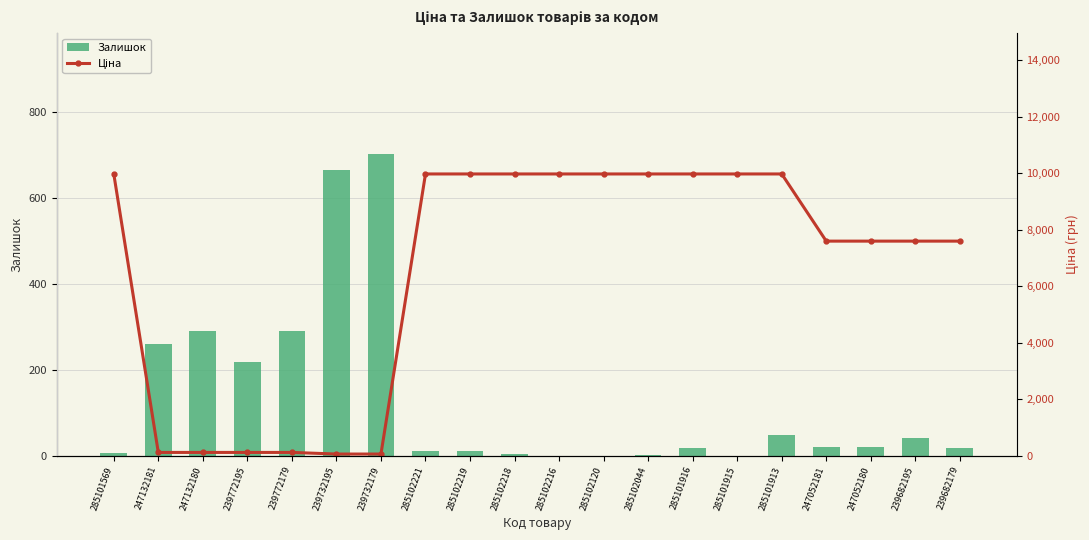

At how many categories does at least one series exceed 5637?

14